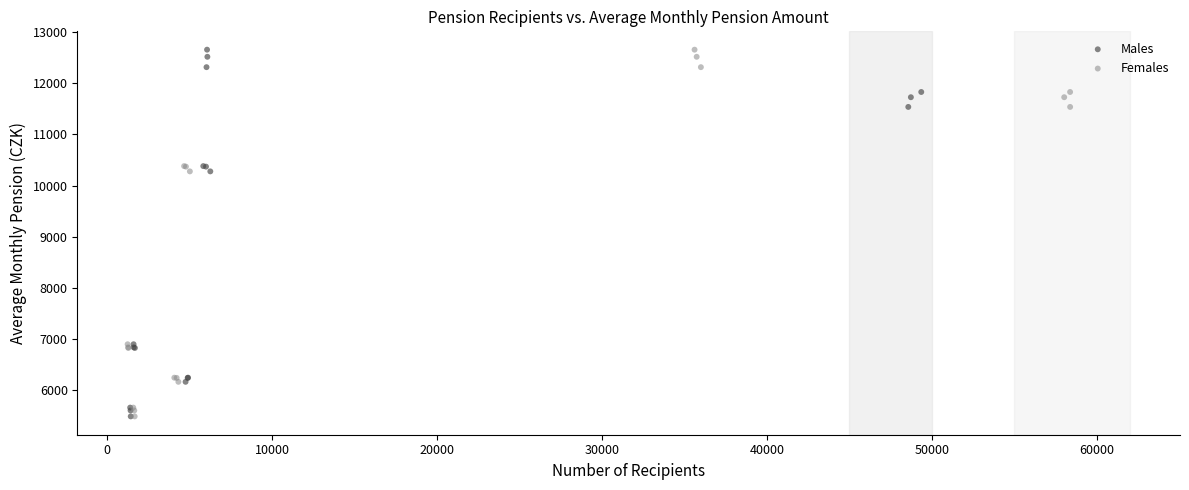

What are all the series names shown in the legend?

Males, Females